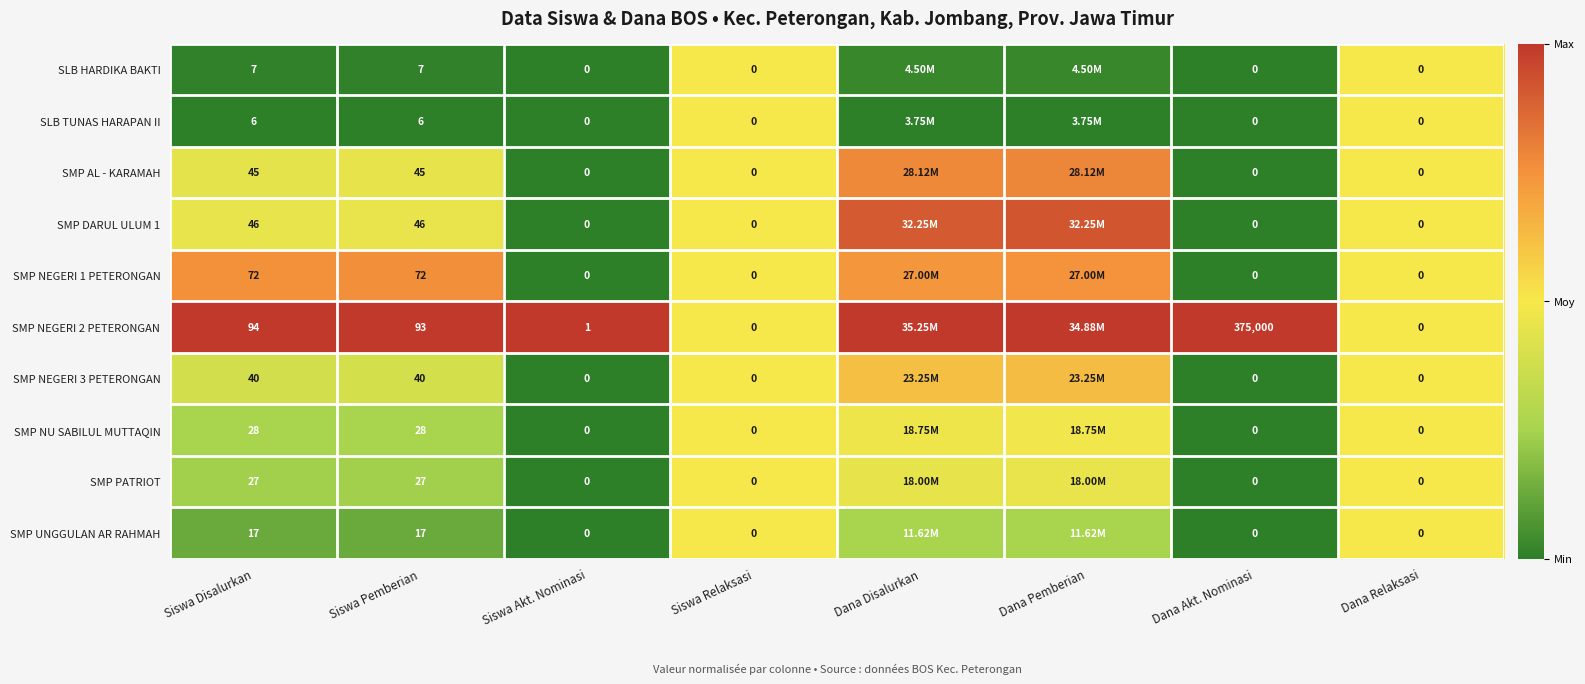

Which series changed the most between Siswa Disalurkan and Siswa Relaksasi?

SMP NEGERI 2 PETERONGAN